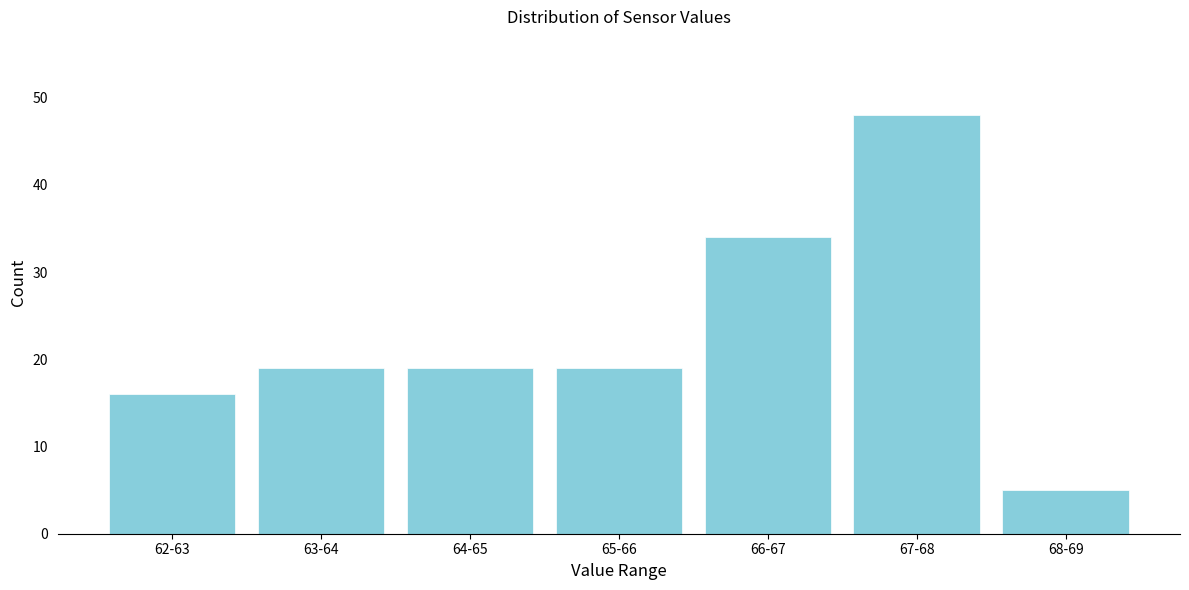

Reading left to right, transcribe all the data shown in this chart.

62-63=16	63-64=19	64-65=19	65-66=19	66-67=34	67-68=48	68-69=5